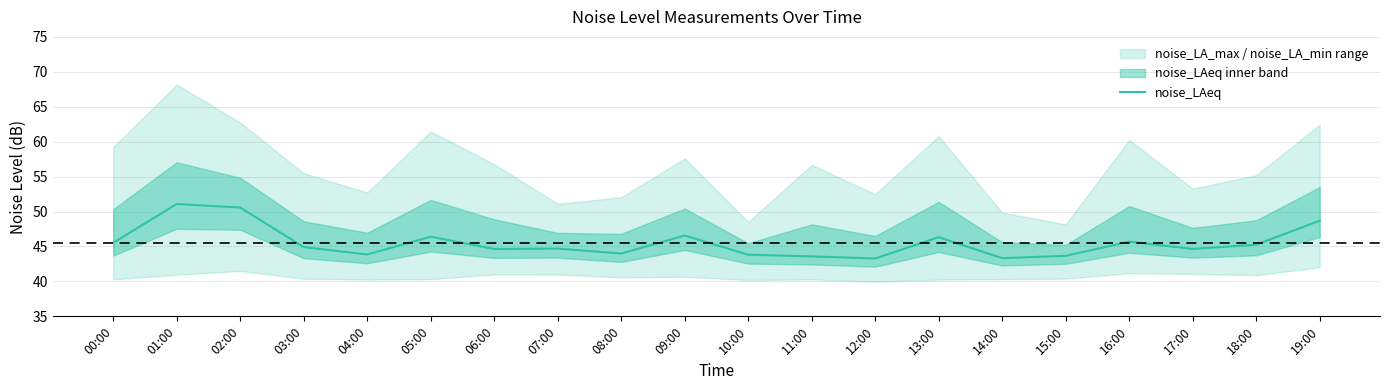

Reading left to right, extract all data points from this chart.

00:00=45.5	01:00=51.1	02:00=50.6	03:00=44.9	04:00=43.9	05:00=46.4	06:00=44.6	07:00=44.7	08:00=44.0	09:00=46.6	10:00=43.8	11:00=43.6	12:00=43.3	13:00=46.3	14:00=43.3	15:00=43.7	16:00=45.7	17:00=44.6	18:00=45.3	19:00=48.7